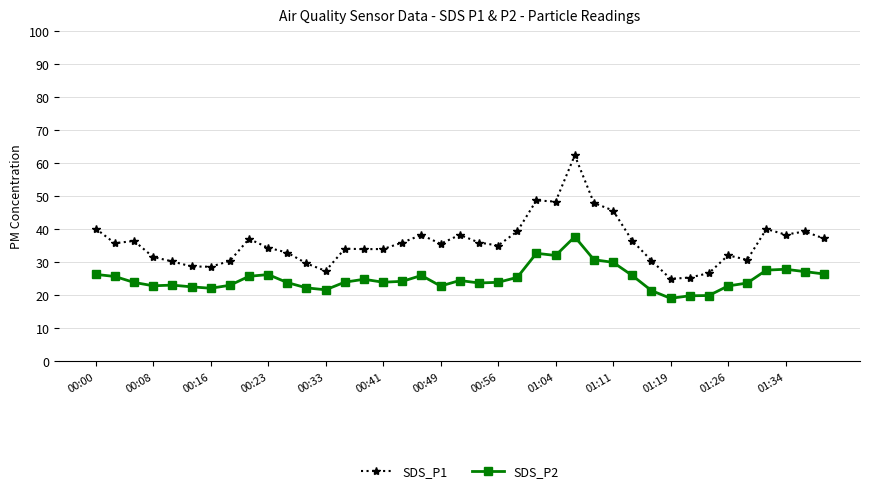

What is the value of the SDS_P1 point at the 9th from the left?

37.1